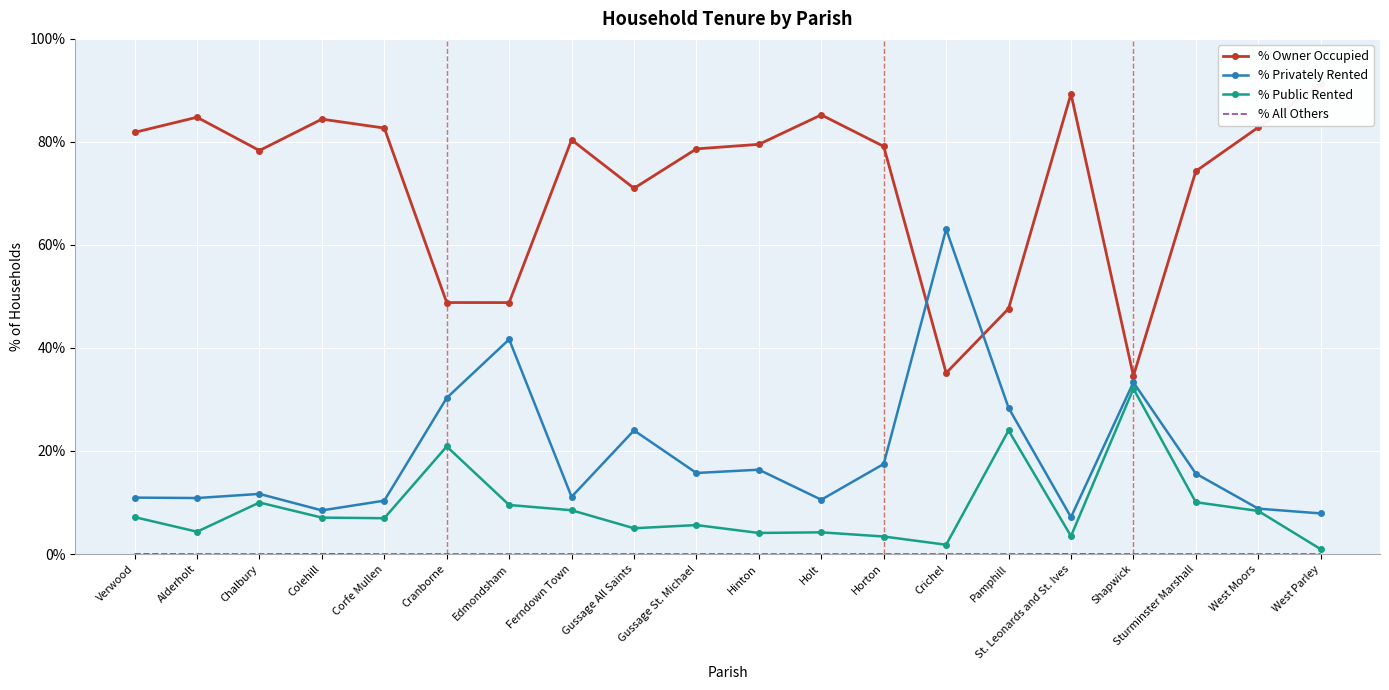

True or false: % All Others and % Public Rented cross at least once.

False